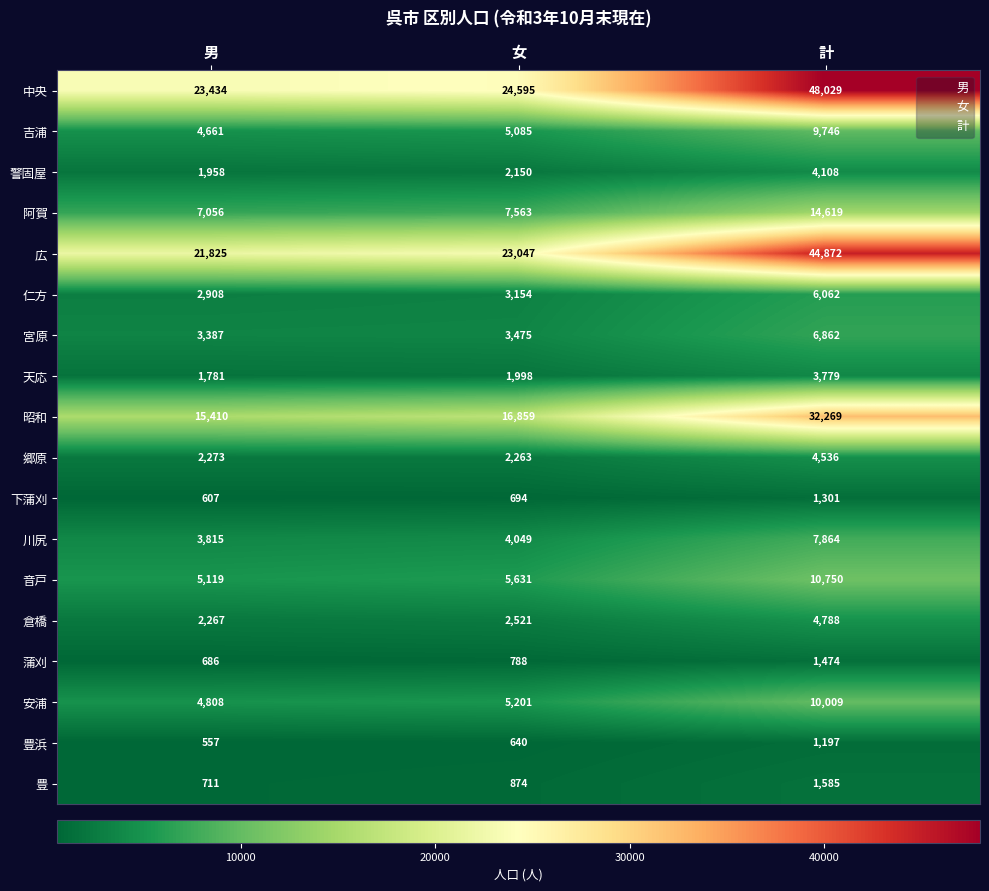

What is the difference between the highest and lowest values at 計?

46832